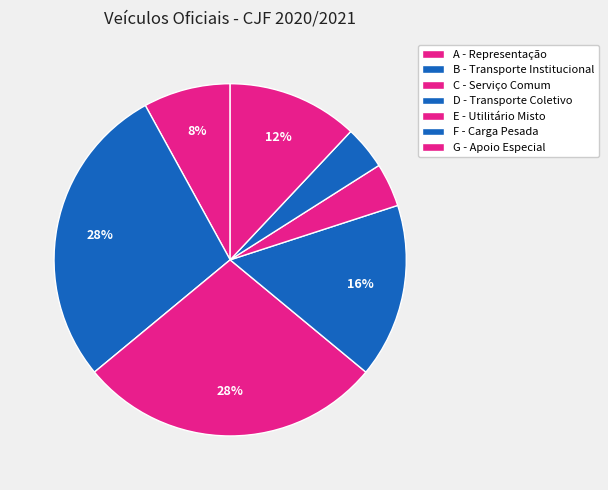

Count the number of slices in the pie.

7